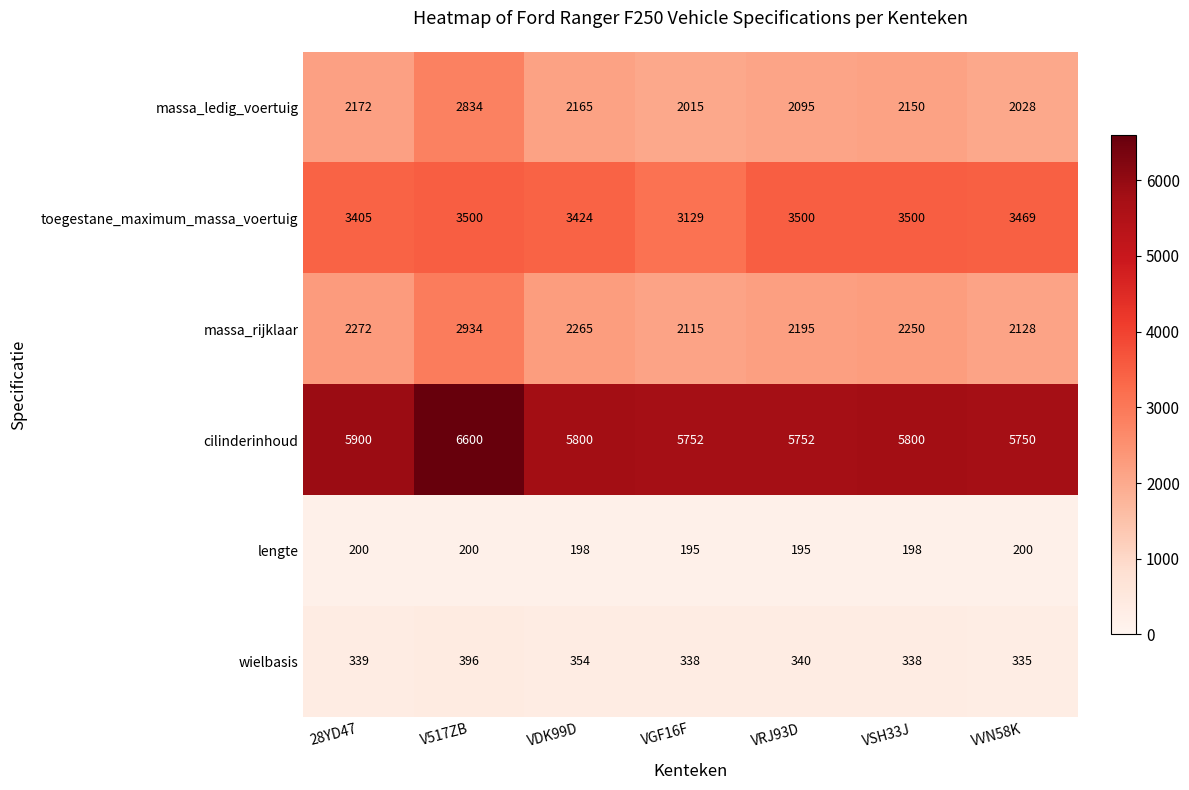

What is the sum of the lengte values at VVN58K and VSH33J?

398